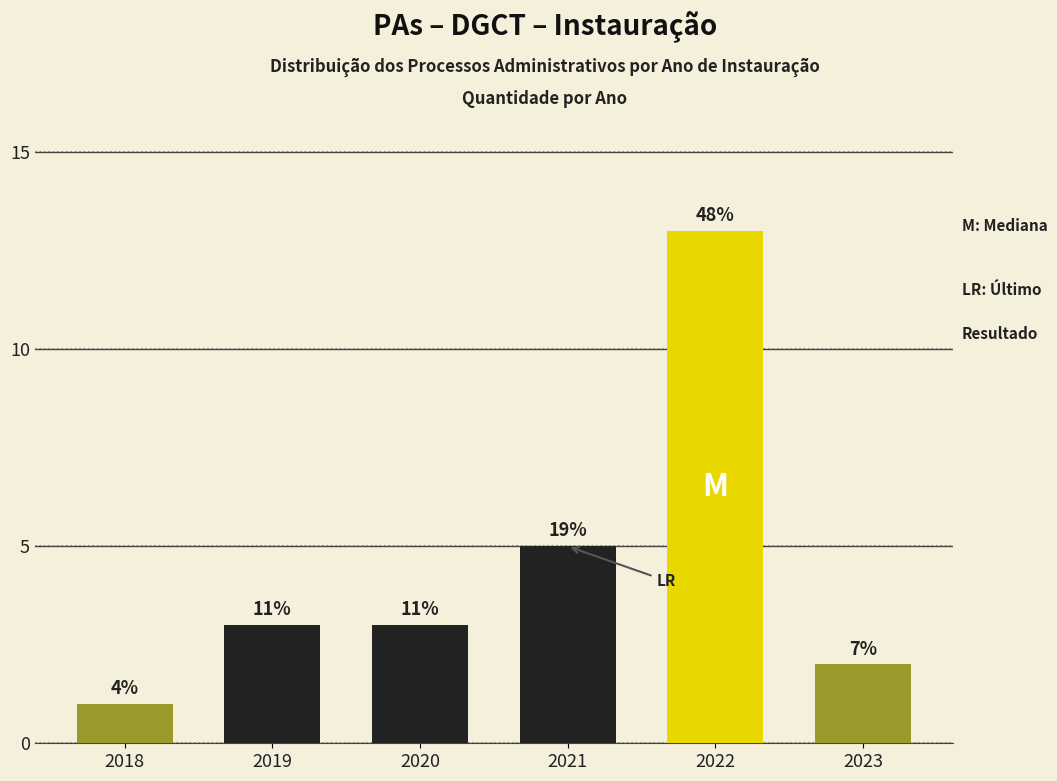

How many bars are there in total?

6